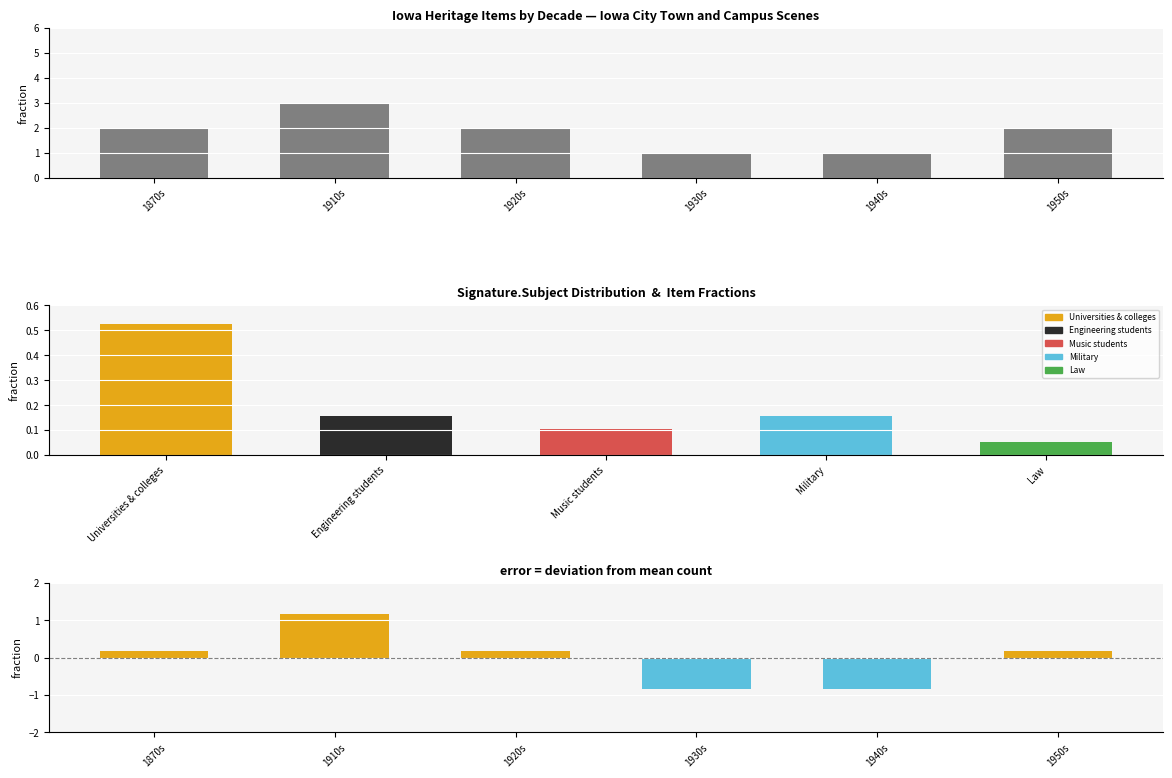

At which category does the chart reach its peak across all series?

1910s